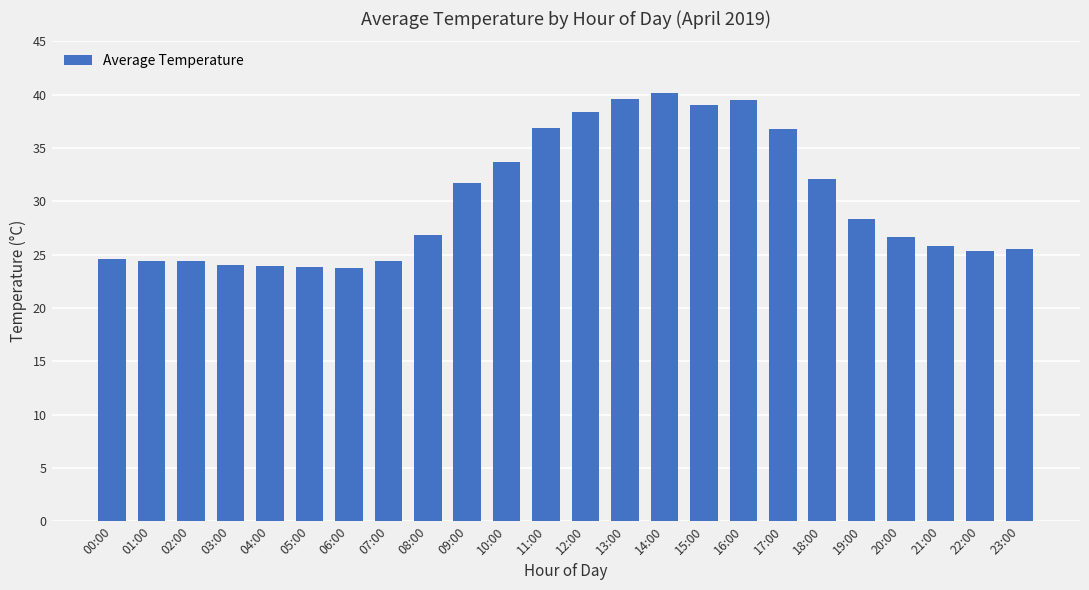

What is the minimum value shown in the chart?

23.8